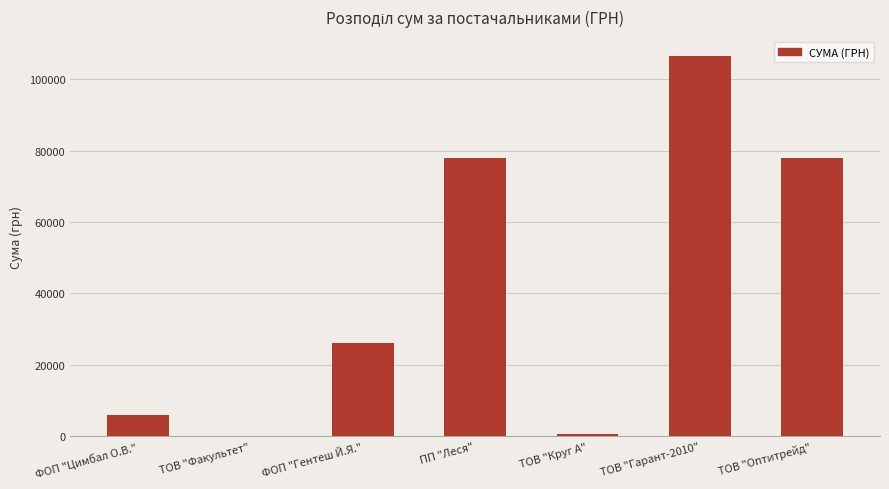

What is the greatest value displayed?

106586.3